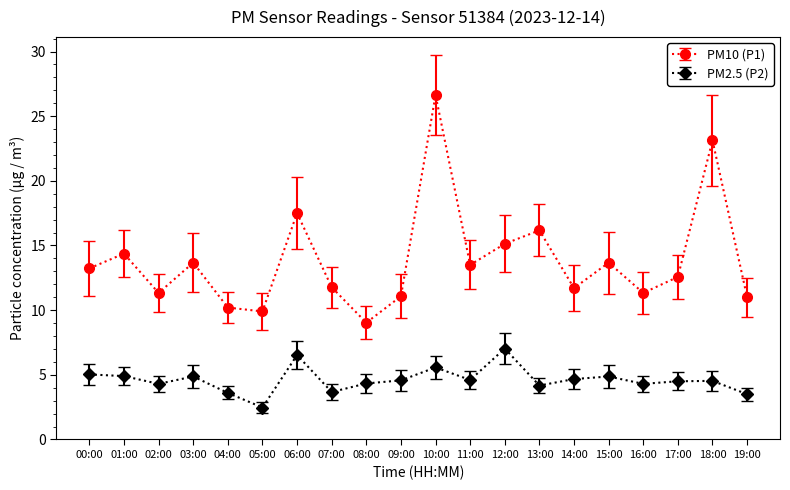

Which series has the widest spread of values?

PM10 (P1)